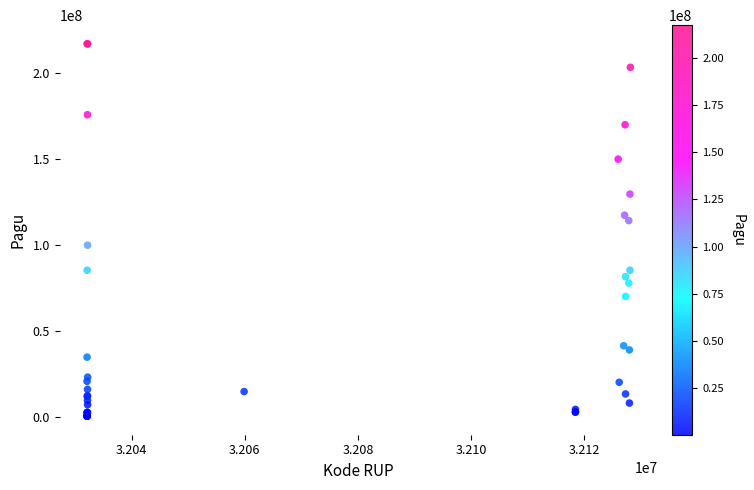

What Y value in the scatter plot is closest to 108830000?

114296000